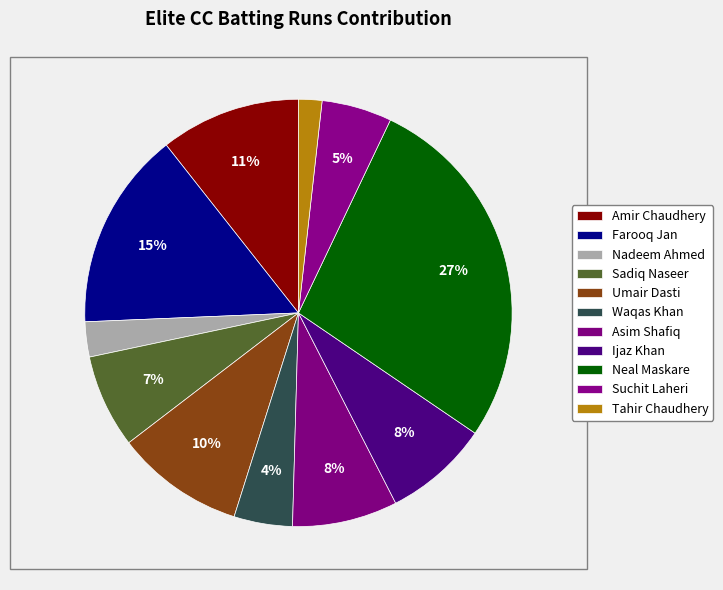

Is there a majority slice in this chart?

No